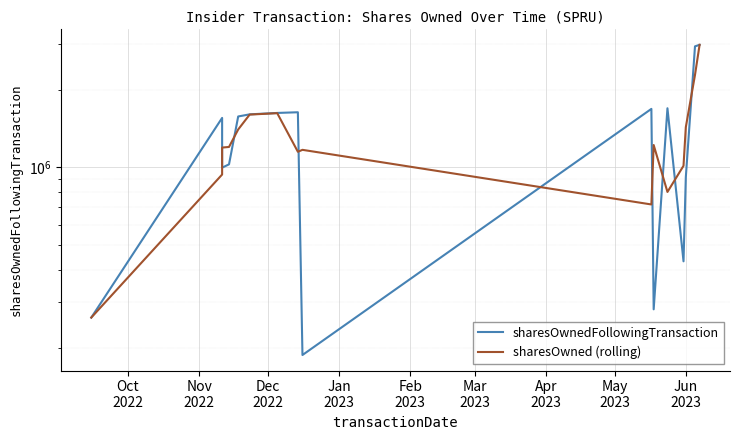

At how many categories does at least one series exceed 981862?

15